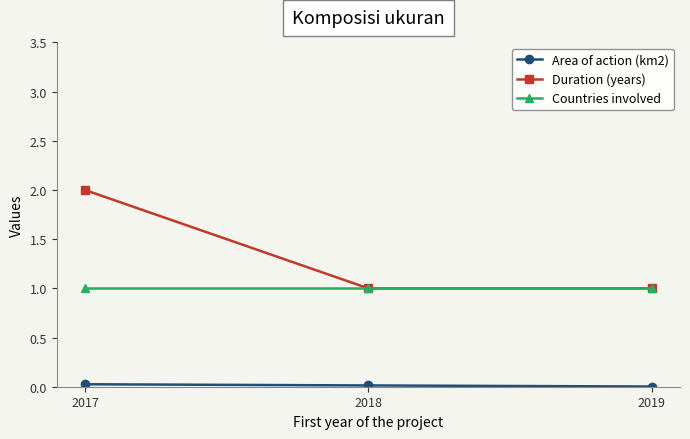

Which series has the largest range (max minus min)?

Duration (years)